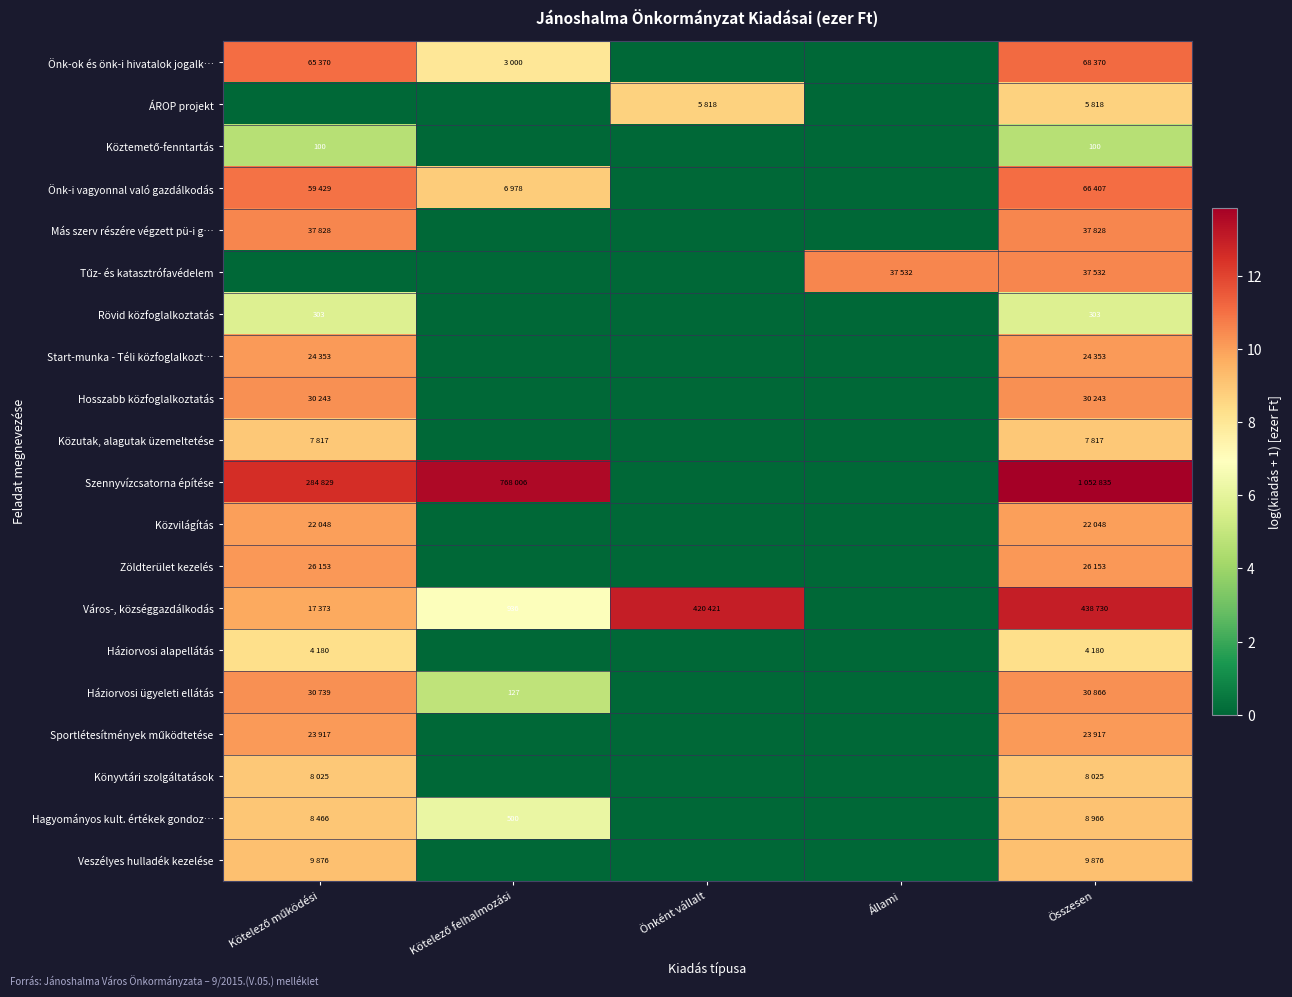

How many data points does each series have?

5